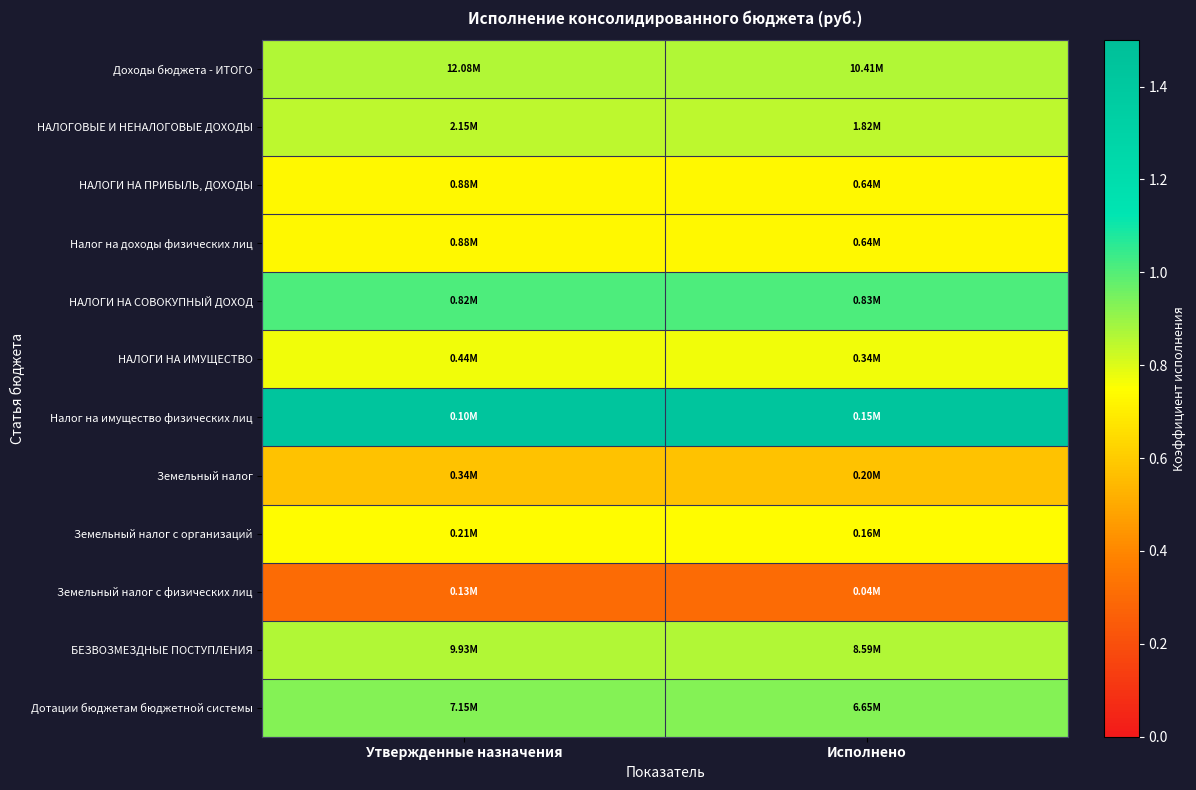

Reading left to right, list all the values displayed in this chart.

Доходы бюджета - ИТОГО: Утвержденные назначения=0.9	Исполнено=0.9
НАЛОГОВЫЕ И НЕНАЛОГОВЫЕ ДОХОДЫ: Утвержденные назначения=0.8	Исполнено=0.8
НАЛОГИ НА ПРИБЫЛЬ, ДОХОДЫ: Утвержденные назначения=0.7	Исполнено=0.7
Налог на доходы физических лиц: Утвержденные назначения=0.7	Исполнено=0.7
НАЛОГИ НА СОВОКУПНЫЙ ДОХОД: Утвержденные назначения=1.0	Исполнено=1.0
НАЛОГИ НА ИМУЩЕСТВО: Утвержденные назначения=0.8	Исполнено=0.8
Налог на имущество физических лиц: Утвержденные назначения=1.4	Исполнено=1.4
Земельный налог: Утвержденные назначения=0.6	Исполнено=0.6
Земельный налог с организаций: Утвержденные назначения=0.7	Исполнено=0.7
Земельный налог с физических лиц: Утвержденные назначения=0.3	Исполнено=0.3
БЕЗВОЗМЕЗДНЫЕ ПОСТУПЛЕНИЯ: Утвержденные назначения=0.9	Исполнено=0.9
Дотации бюджетам бюджетной системы: Утвержденные назначения=0.9	Исполнено=0.9